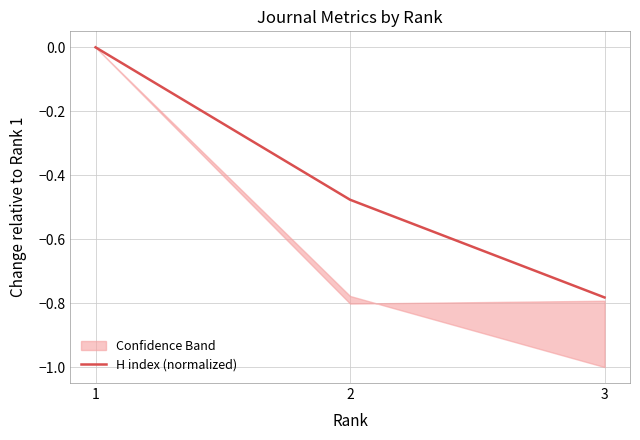

At which label does H index (normalized) reach its minimum?

3